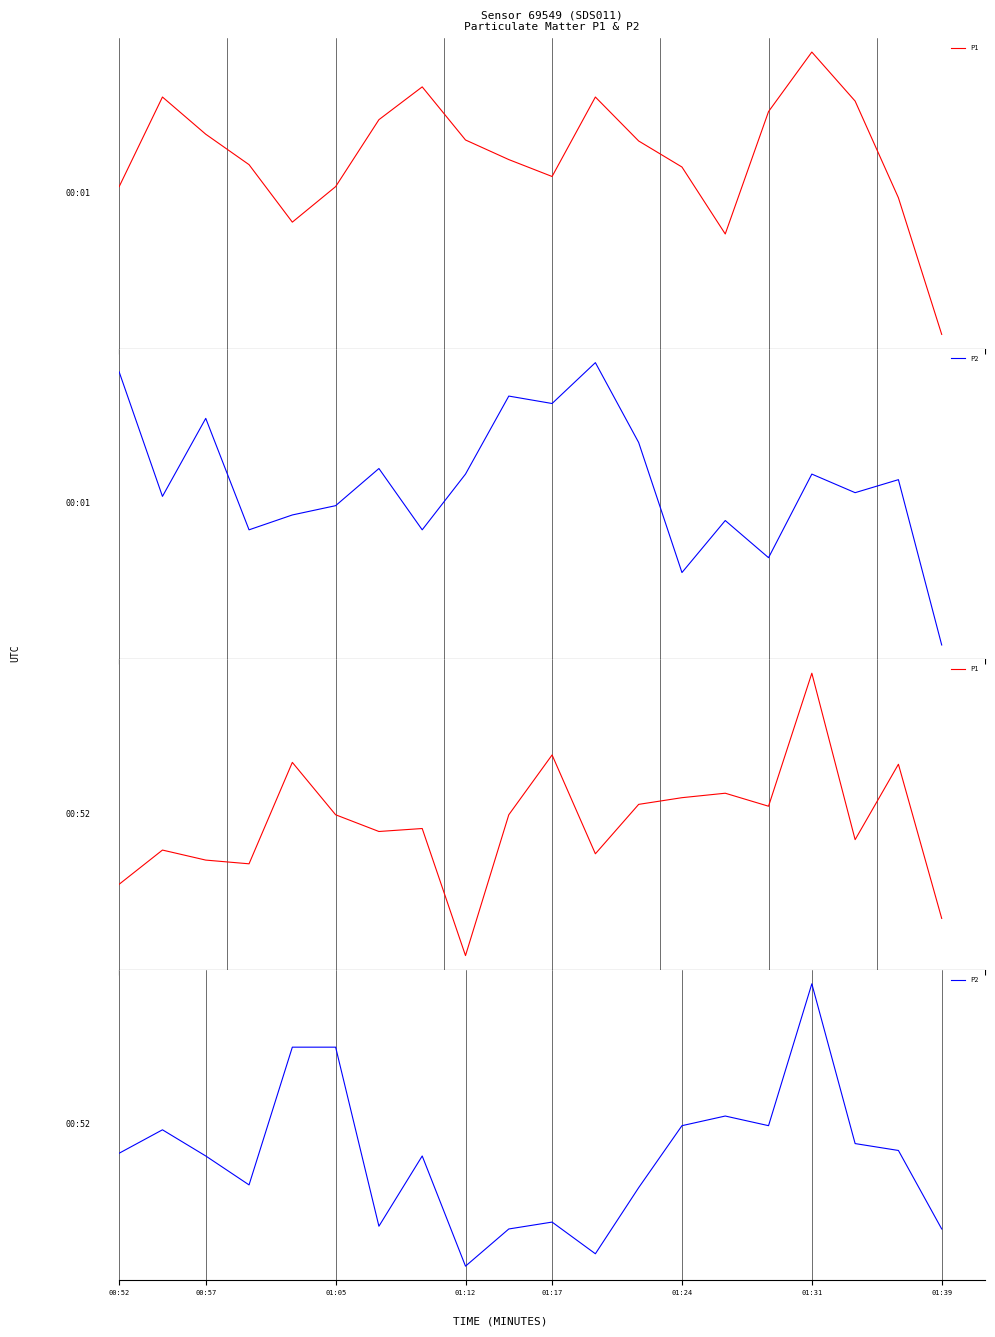

How many data points in P2 are above 0?

12